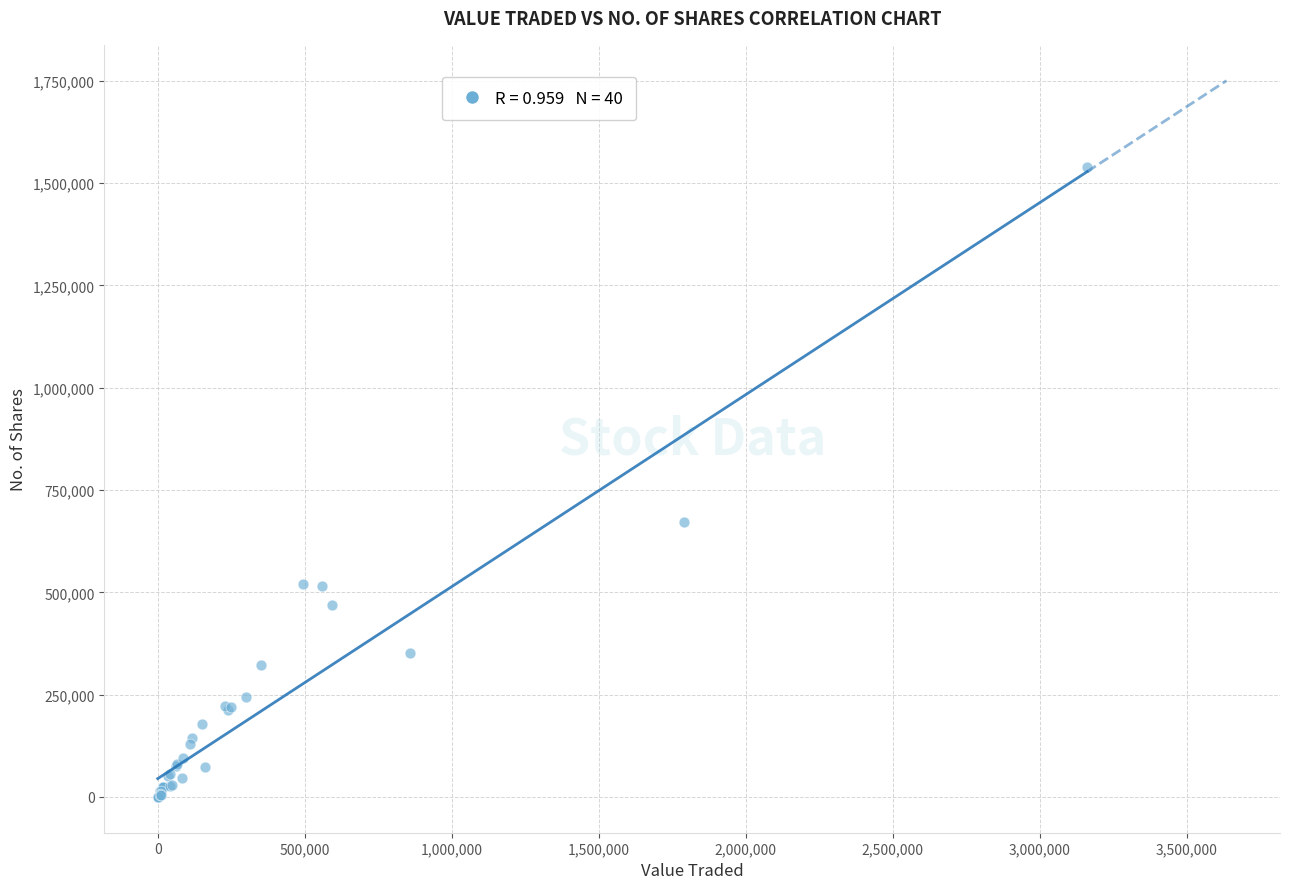

What Y value in the scatter plot is closest to 770103?

672905